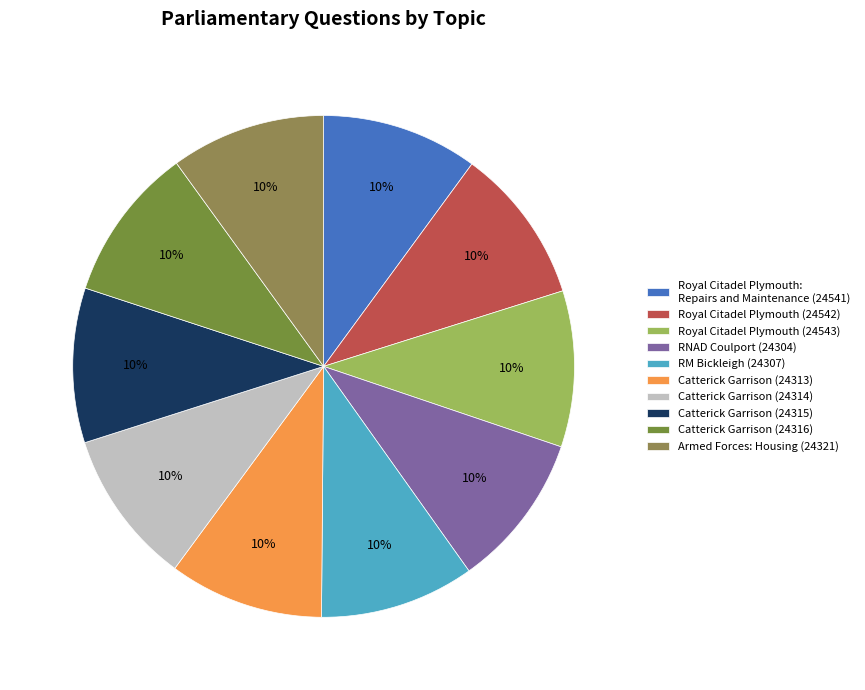

What percentage is the RNAD Coulport (24304) slice, to the nearest percent?

10%